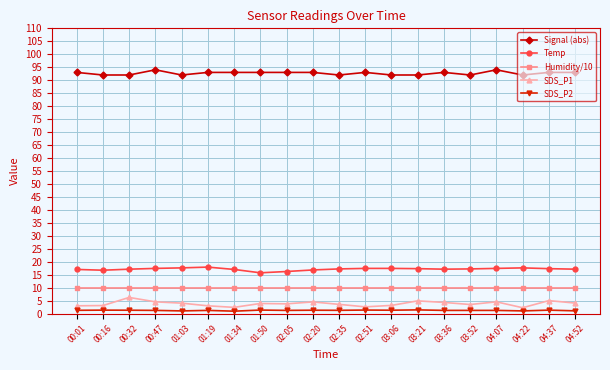

Which series has the widest spread of values?

SDS_P1